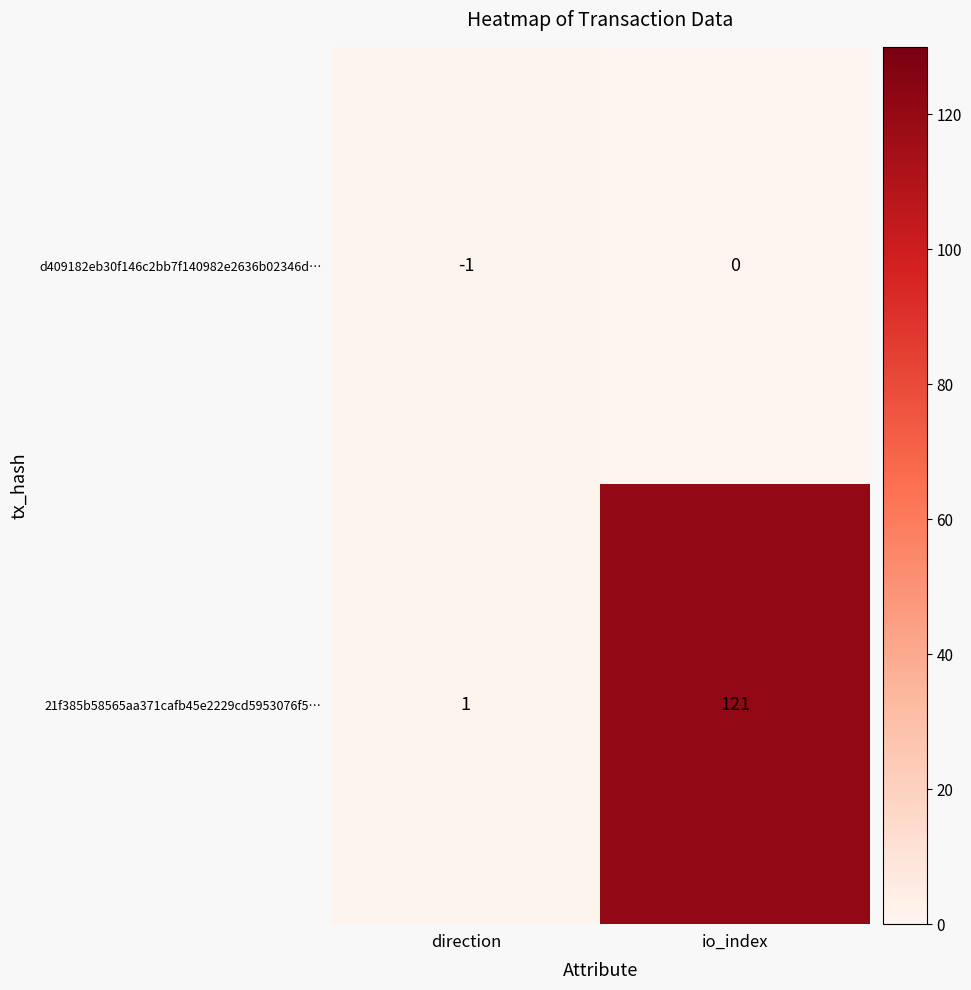

At direction, list the series in order from smallest to largest.

d409182eb30f146c2bb7f140982e2636b02346d…, 21f385b58565aa371cafb45e2229cd5953076f5…